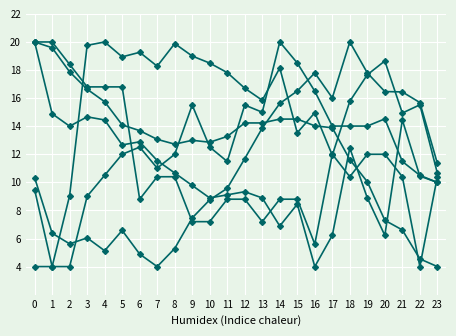

What is the greatest value displayed?

20.0